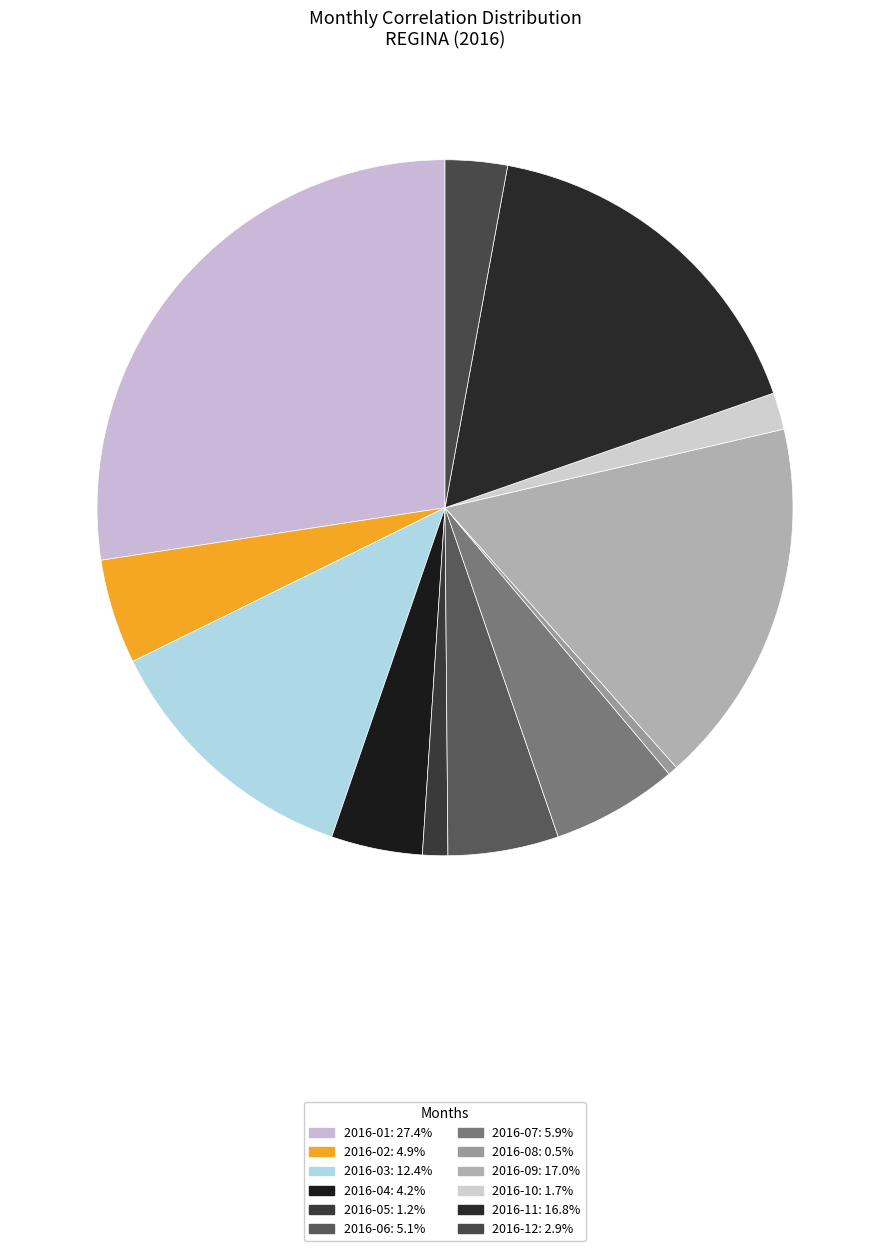

How many slices are in this pie chart?

12